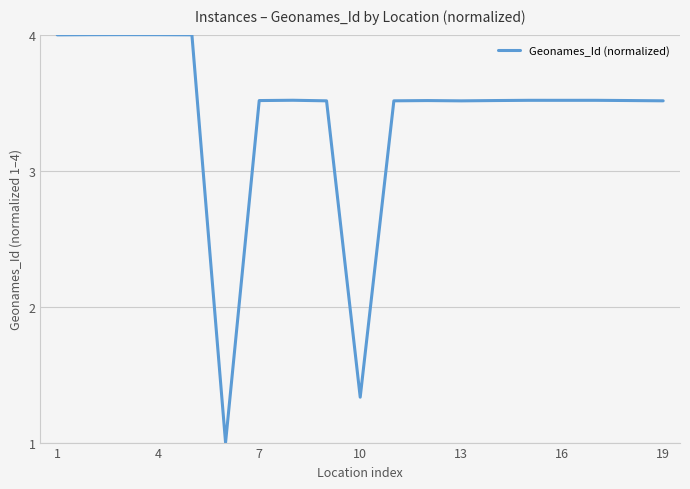

What is the minimum value shown in the chart?

1.0